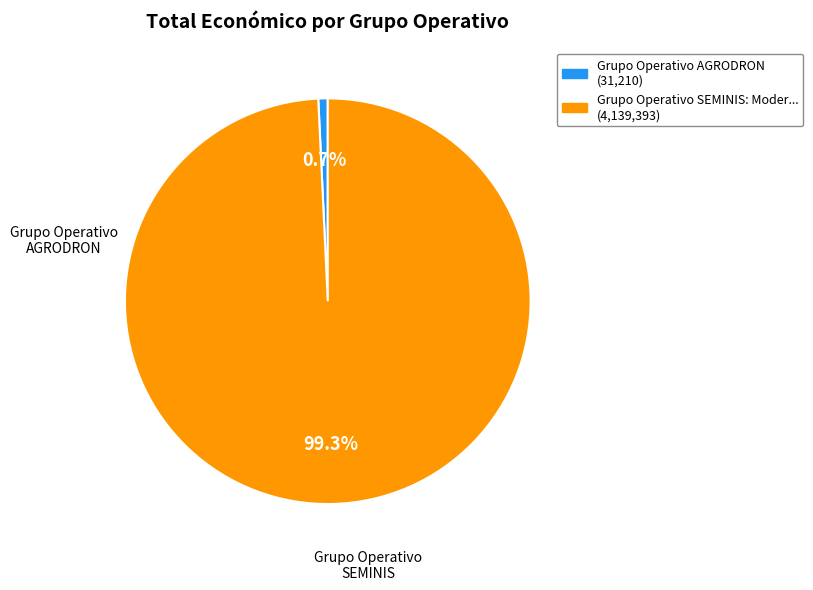

Is there any slice that represents more than half of the pie?

Yes